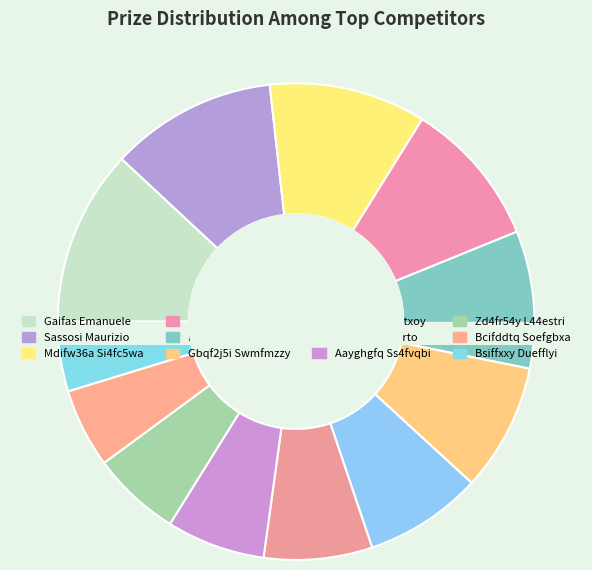

What portion of the pie excludes Gbqf2j5i Swmfmzzy?

91.3%